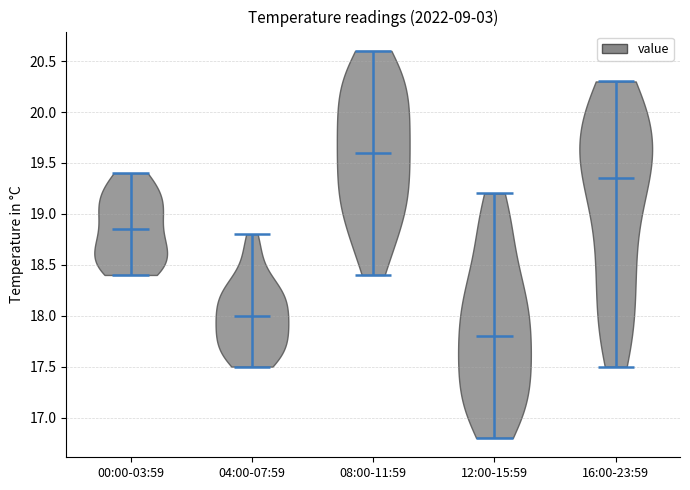

Which violin has the lowest median line?

12:00-15:59